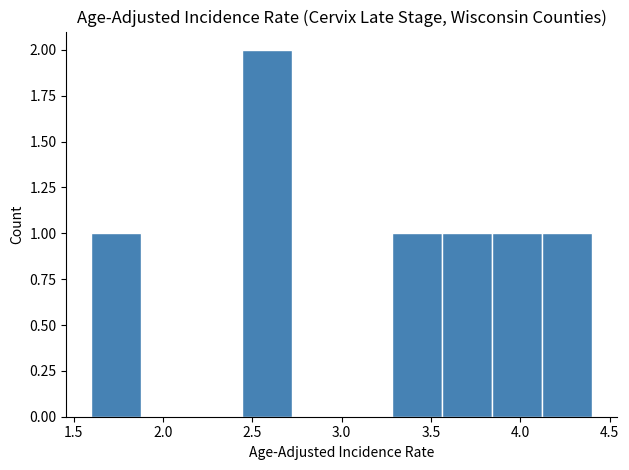

What is the height of the bar covering 1.60 to 1.88 on the x-axis? Neither the bar edges nor the heights are printed on the chart, so give them approximately, as read against the axes.

1